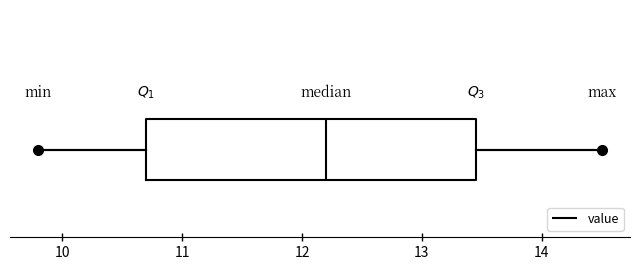

Read this box plot against the x-axis: the position of the median line, the range covered by the box, and the ends of both whiskers. The values are not printed on the chart, so give them approximately, as read against the axis.

median 12.2, box 10.7 to 13.5, whiskers 9.8 to 14.5